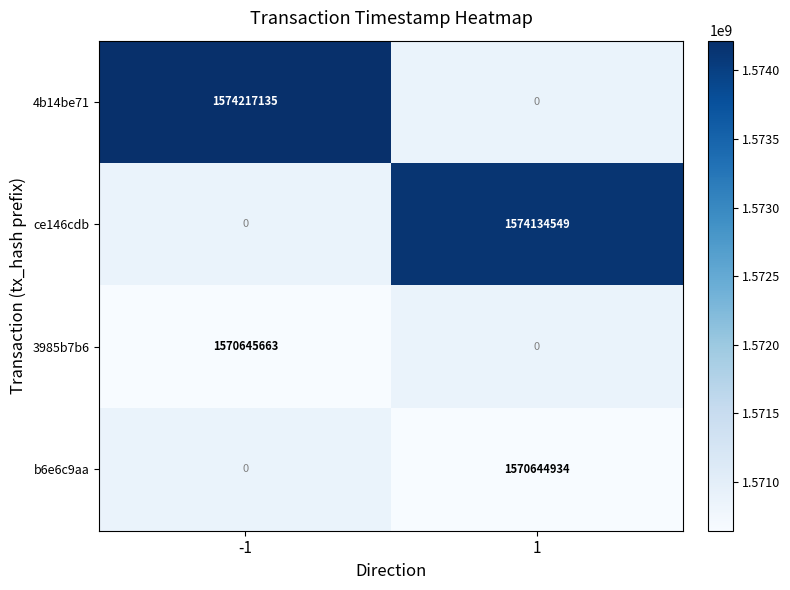

Is the value of b6e6c9aa at 1 greater than the value of 4b14be71 at -1?

No